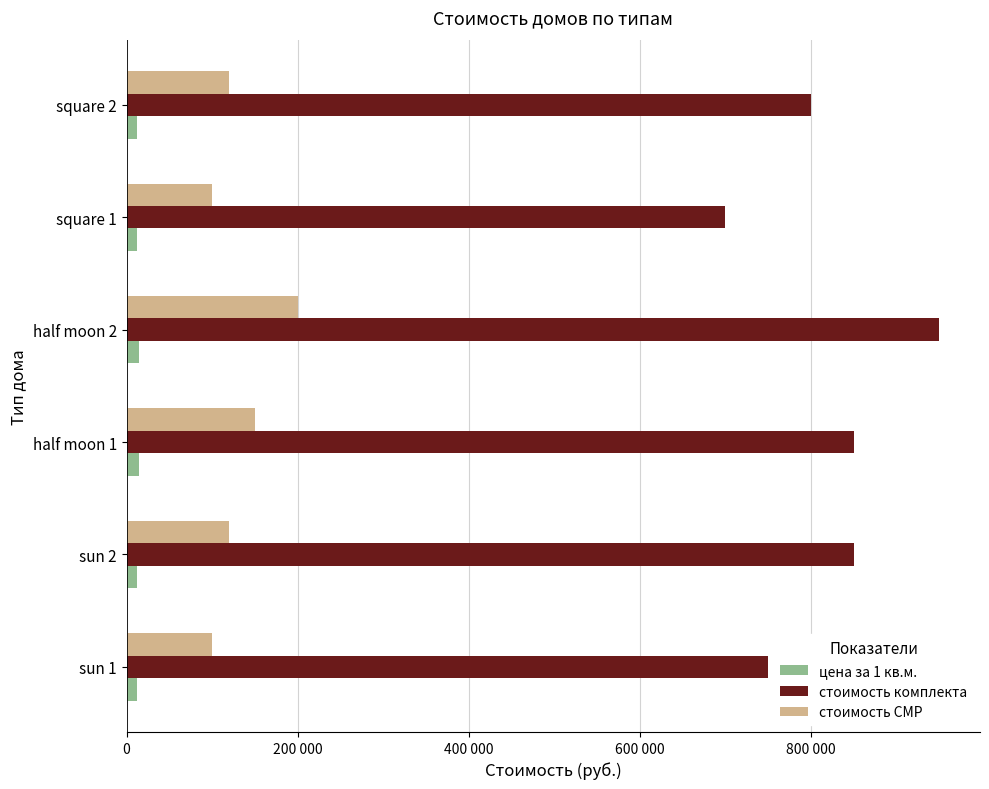

What are all the series names shown in the legend?

цена за 1 кв.м., стоимость комплекта, стоимость СМР